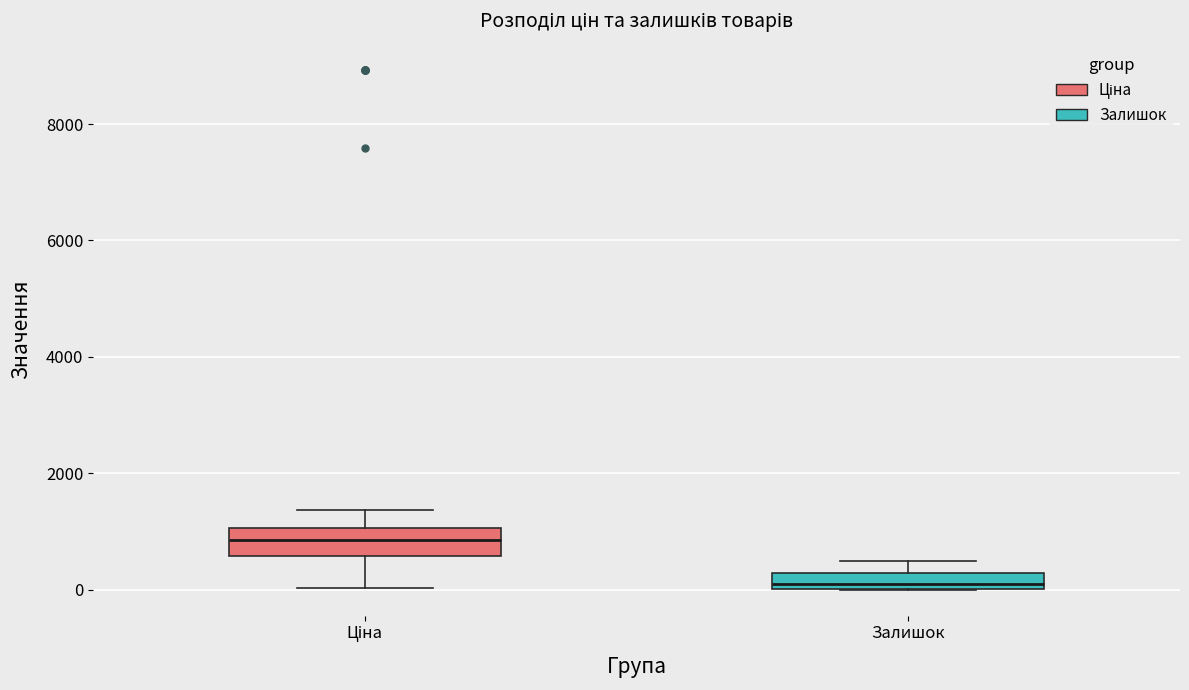

Which box's median line is the highest?

Ціна